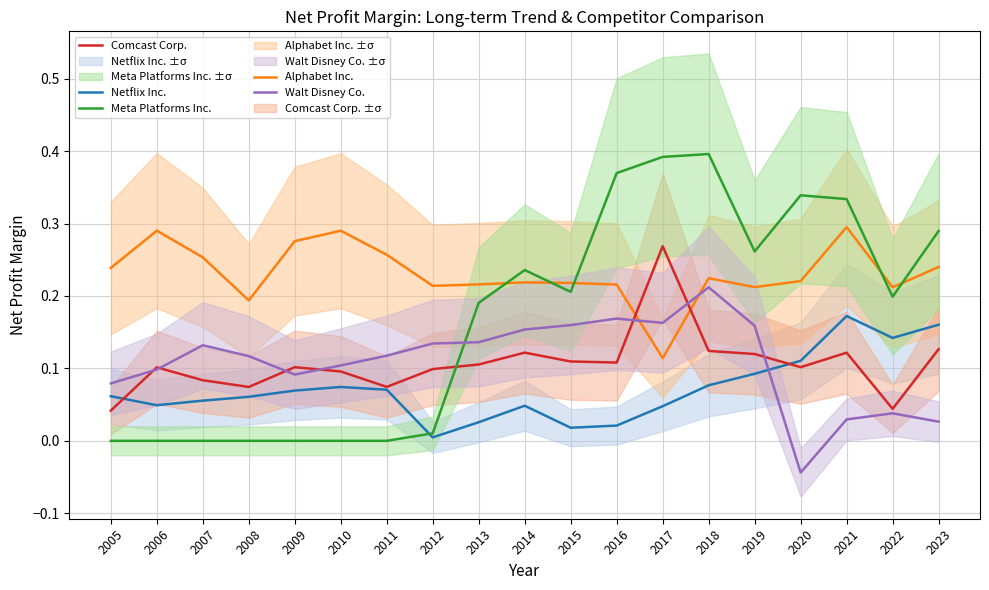

What are all the series names shown in the legend?

Netflix Inc., Alphabet Inc., Comcast Corp., Meta Platforms Inc., Walt Disney Co.